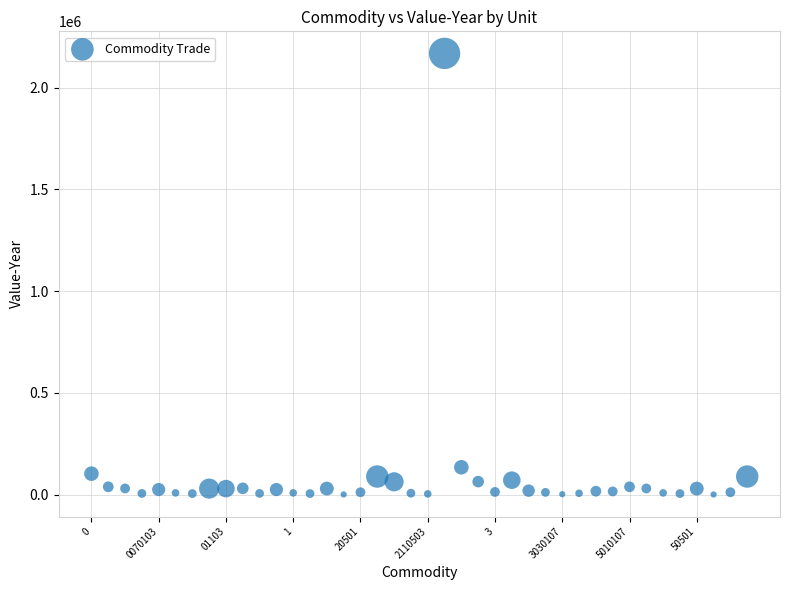

What is the range of Y values (max minus min)?

2168429